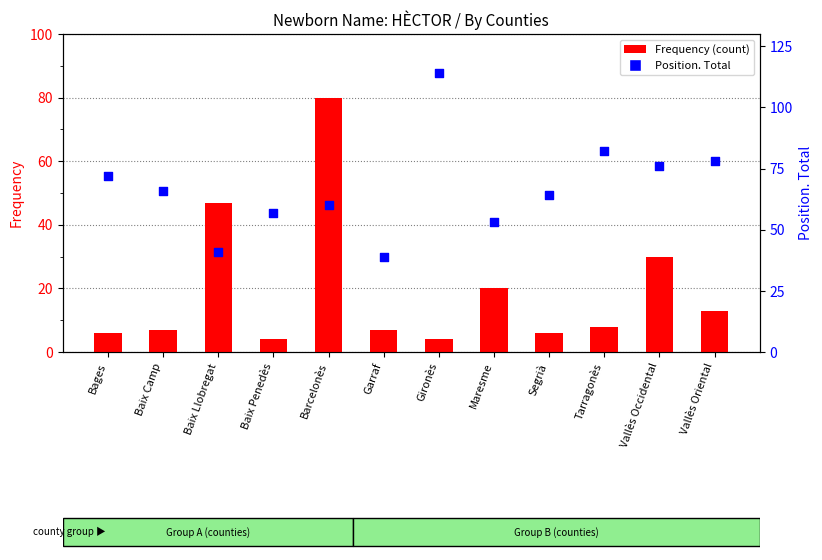

Which series reaches the minimum Y coordinate?

Frequency (count)